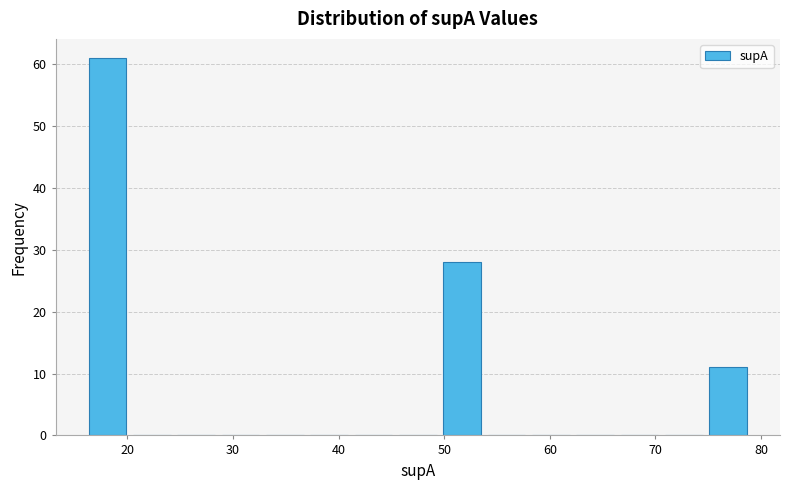

Reading left to right, transcribe this chart: for each bar, give the range it covers on the x-axis and its height. Neither the bar edges nor the heights are printed on the chart, so give them approximately, as read against the axes.

16.0 to 20.2: 61
20.2 to 24.4: 0
24.4 to 28.6: 0
28.6 to 32.8: 0
32.8 to 37.0: 0
37.0 to 41.2: 0
41.2 to 45.4: 0
45.4 to 49.6: 0
49.6 to 53.8: 28
53.8 to 58.0: 0
58.0 to 62.2: 0
62.2 to 66.4: 0
66.4 to 70.6: 0
70.6 to 74.8: 0
74.8 to 79.0: 11